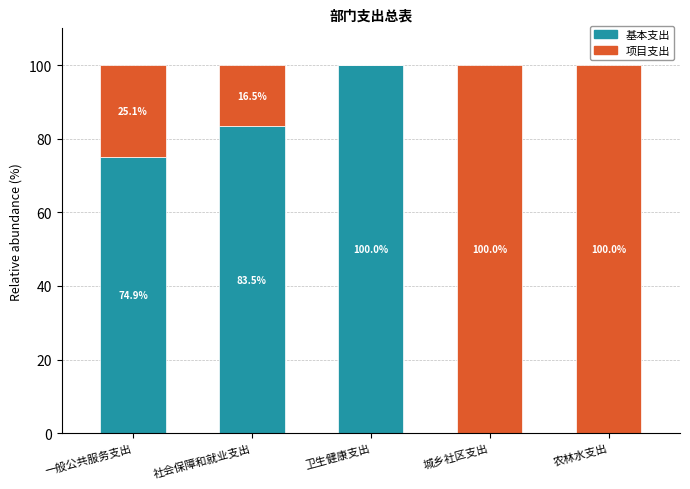

The 基本支出 series shows 74.9 at 一般公共服务支出. True or false?

True